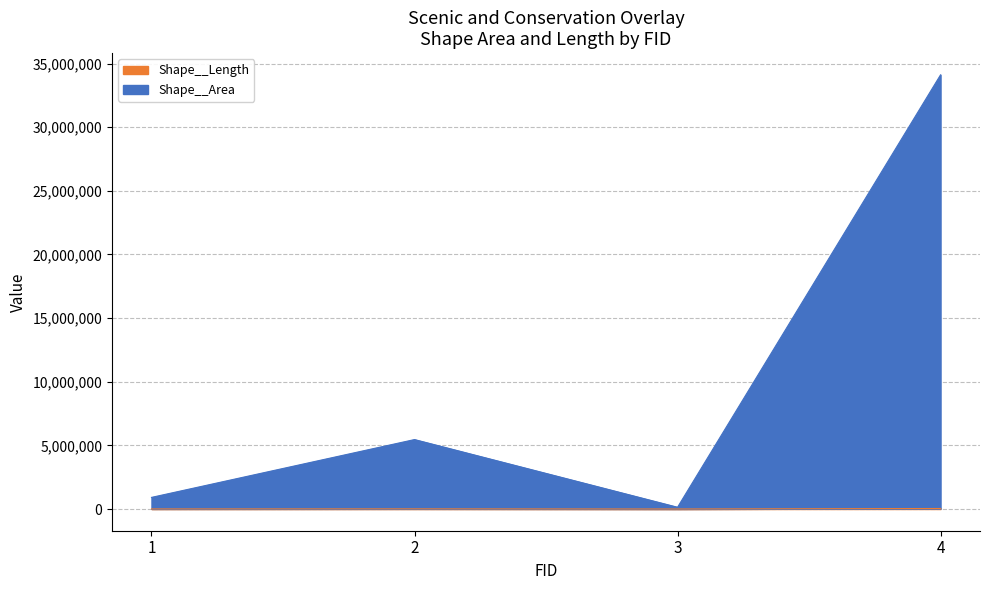

True or false: Shape__Length has a value of 2351.7 at 3.

False